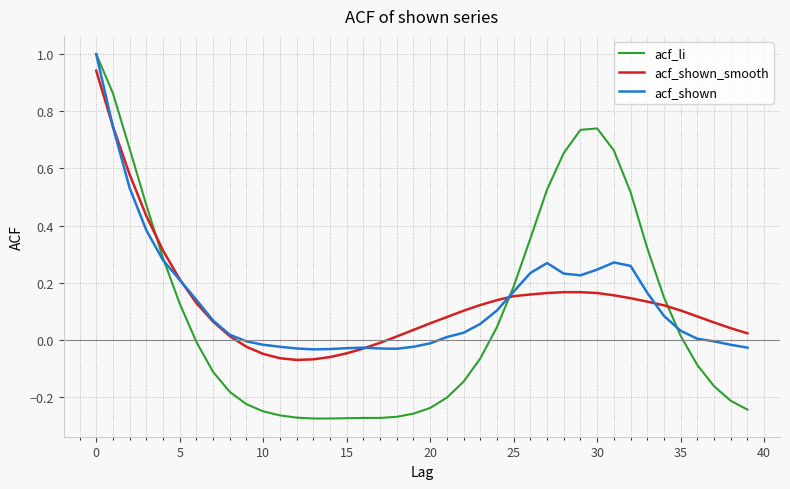

What is the greatest value displayed?

1.0